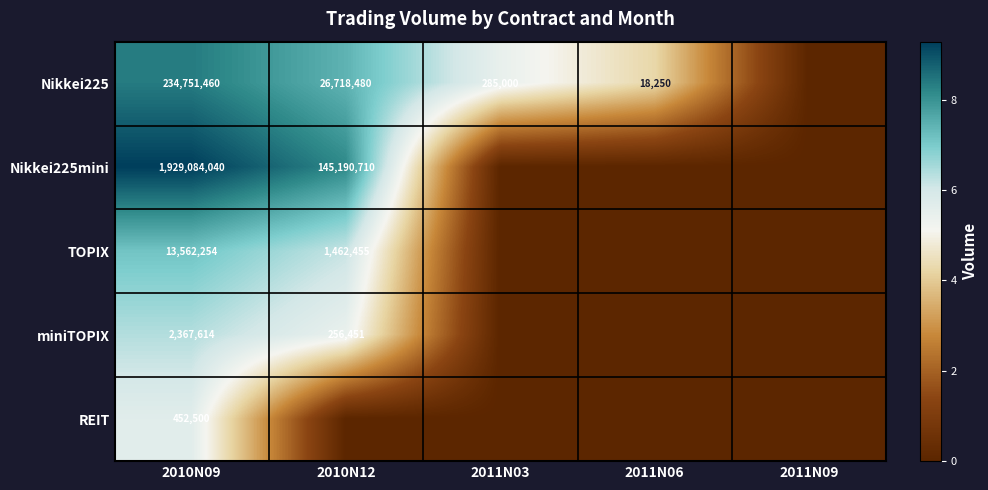

What is the difference between the Nikkei225 values at 2010N09 and 2011N03?

234466460